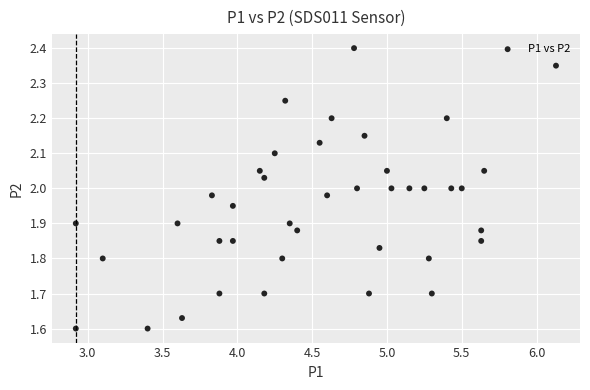

What is the range of X values (max minus min)?

3.2